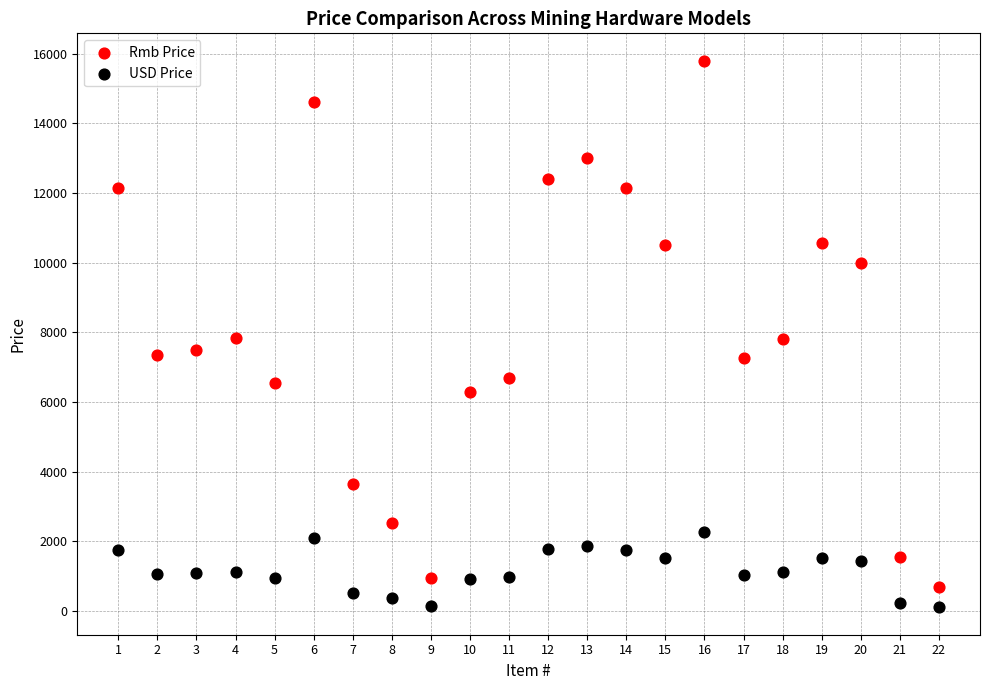

Across all data points, what is the range of X values (max minus min)?

21.0